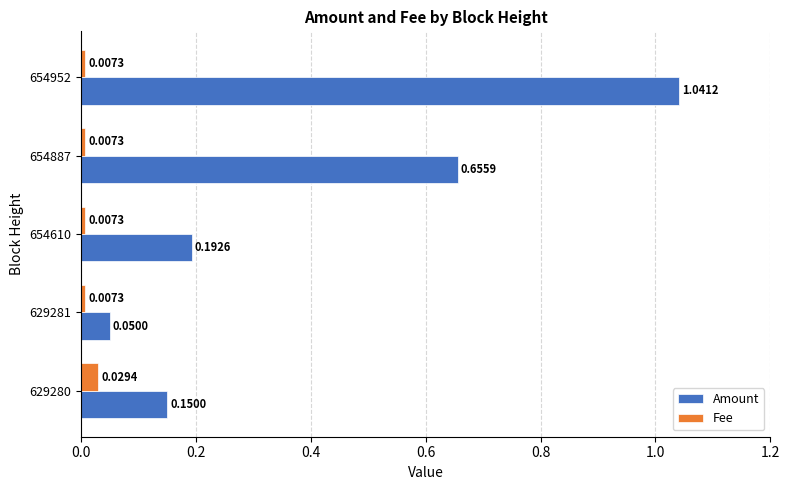

Which series changed the most between 629280 and 629281?

Amount